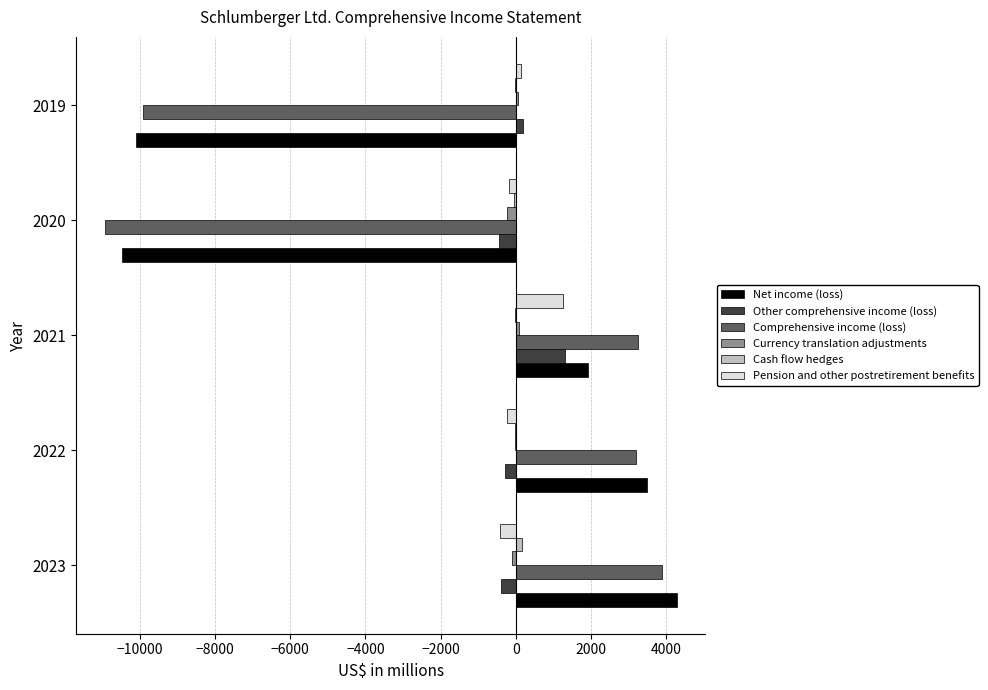

Which series changed the most between 2022 and 2019?

Net income (loss)